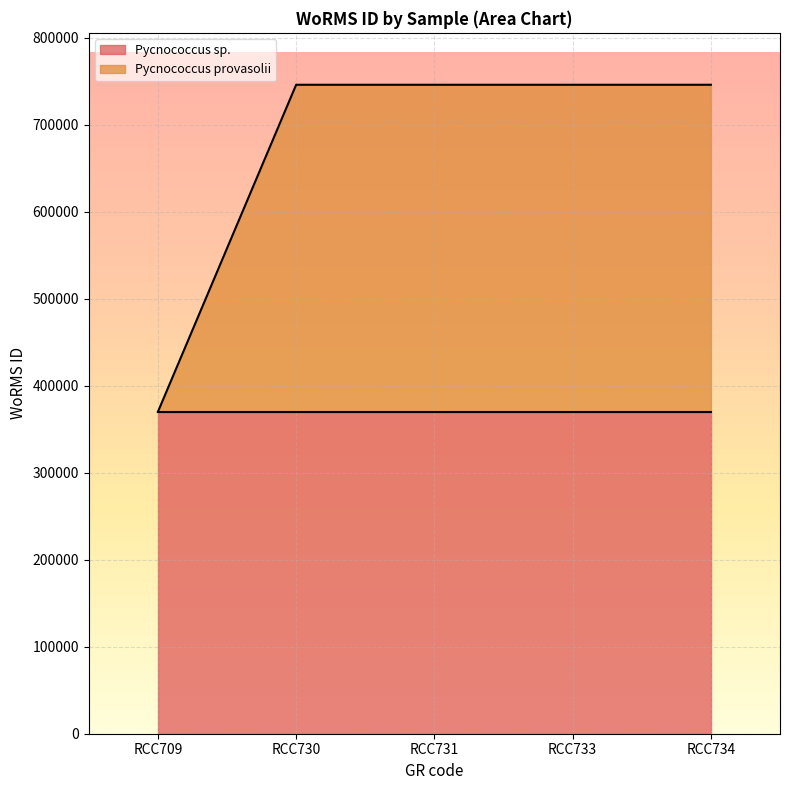

How many data points are less than 746209?

1